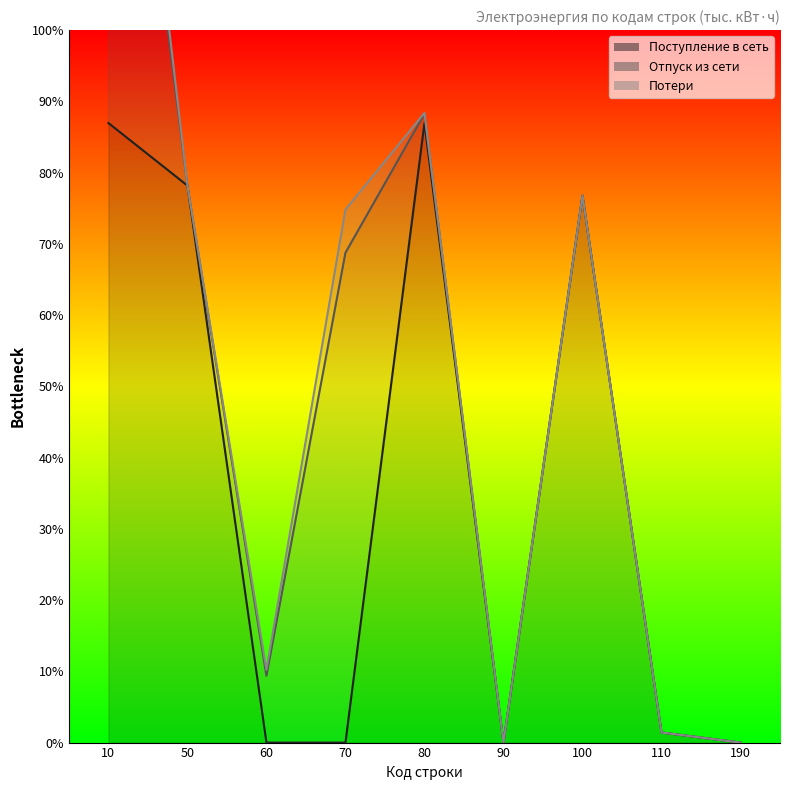

Between 190 and 90, which is larger?

190